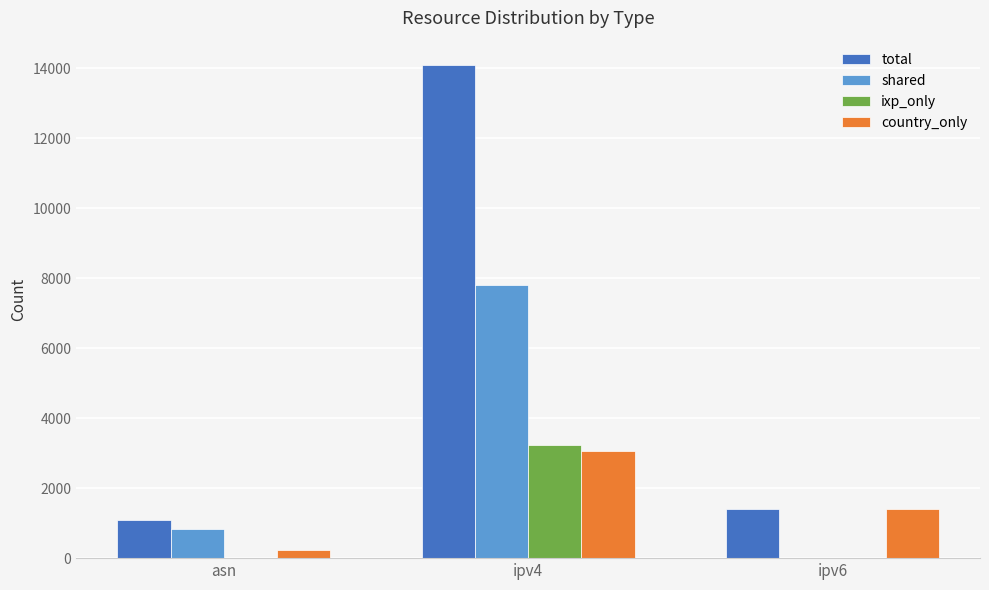

What is the total value across all series at ipv4?

28180